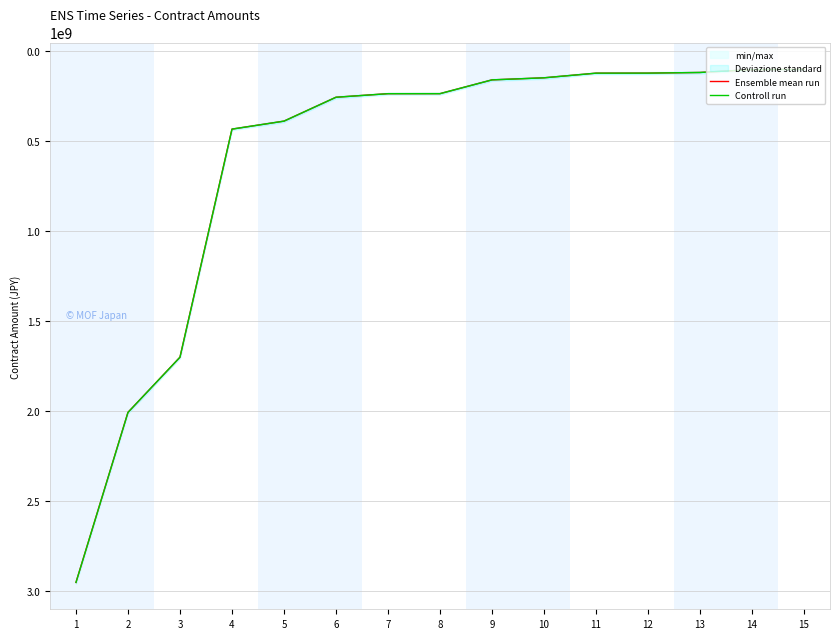

Does the chart display data point markers on the line(s)?

No